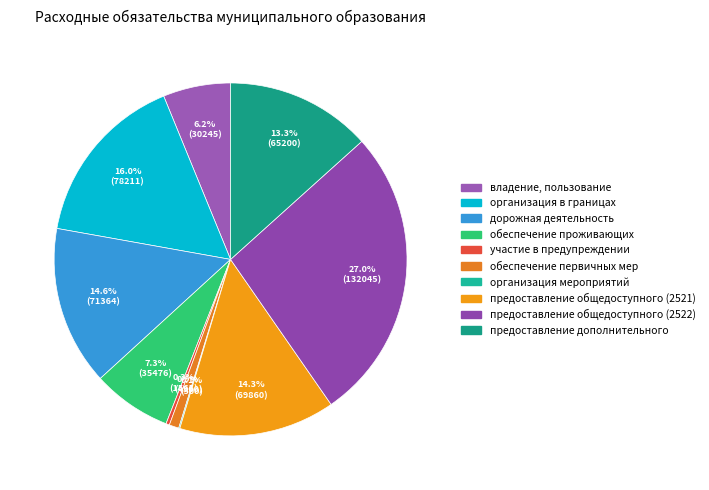

How many segments does this pie chart have?

10